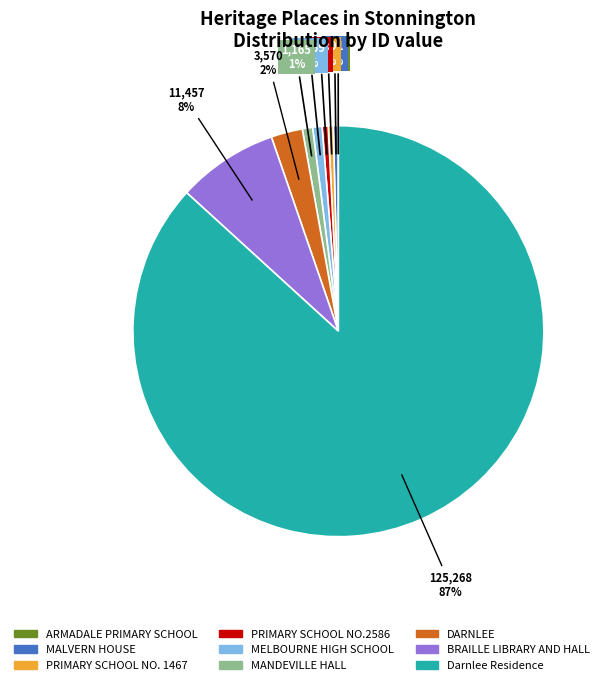

True or false: BRAILLE LIBRARY AND HALL accounts for 1% of the total.

False